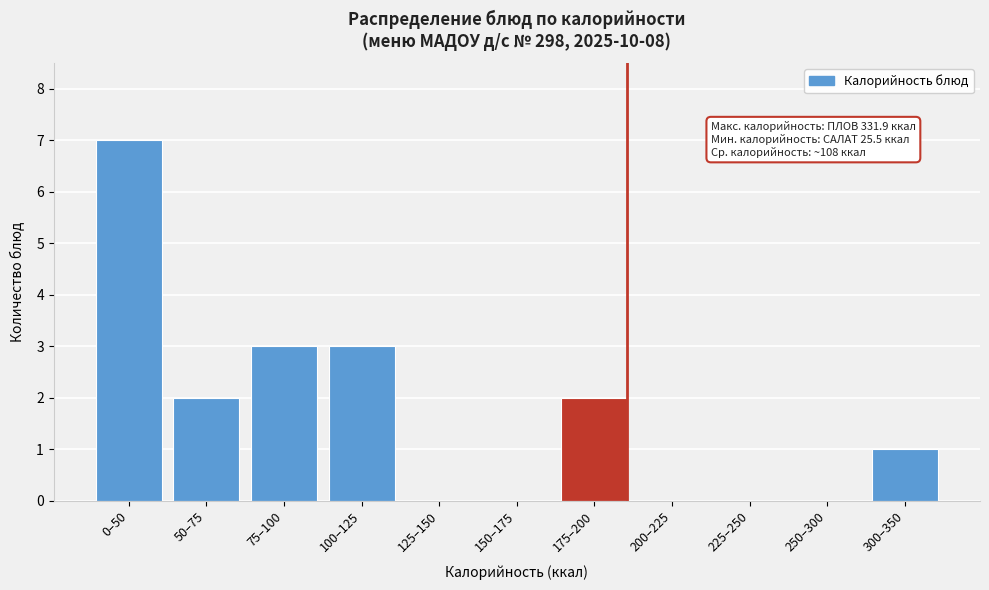

Reading left to right, list all the values displayed in this chart.

0–50=7	50–75=2	75–100=3	100–125=3	125–150=0	150–175=0	175–200=2	200–225=0	225–250=0	250–300=0	300–350=1